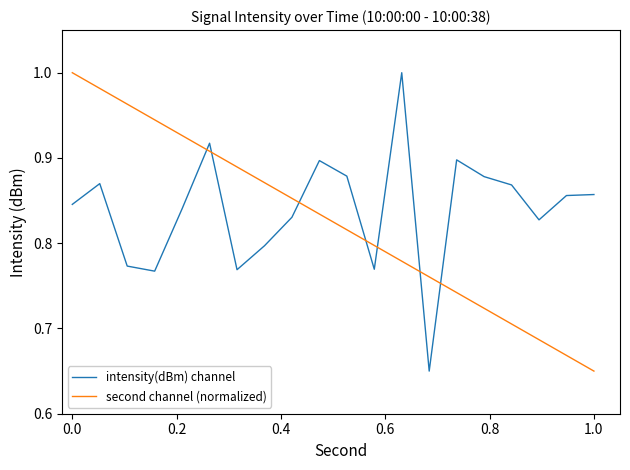

True or false: intensity(dBm) channel and second channel (normalized) intersect in this chart.

True